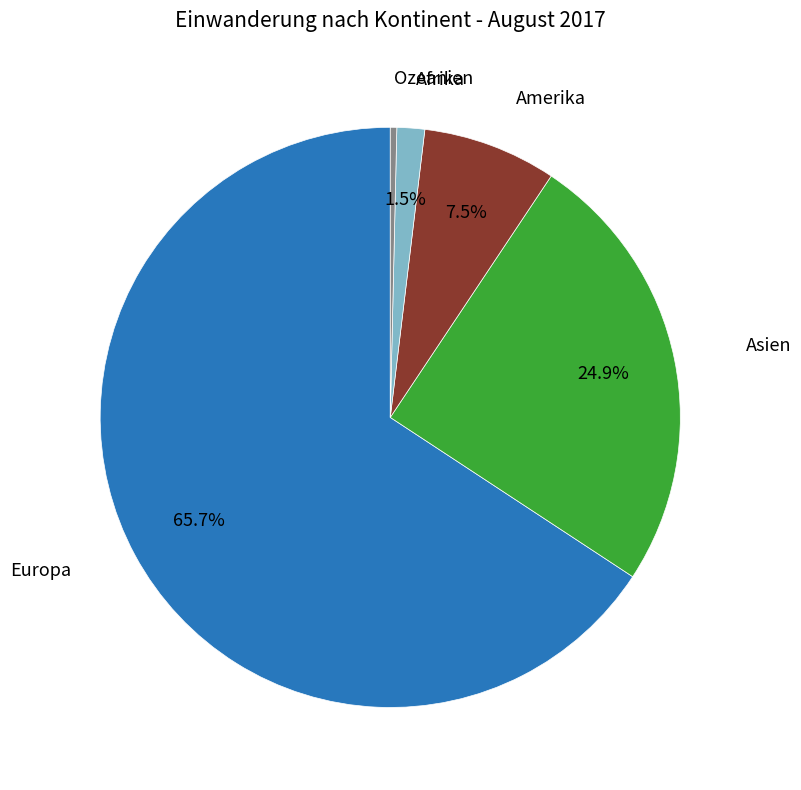

Is there any slice that represents more than half of the pie?

Yes